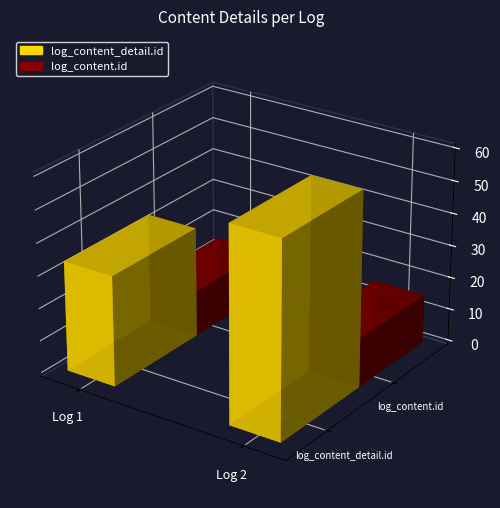

What are all the series names shown in the legend?

log_content_detail.id, log_content.id